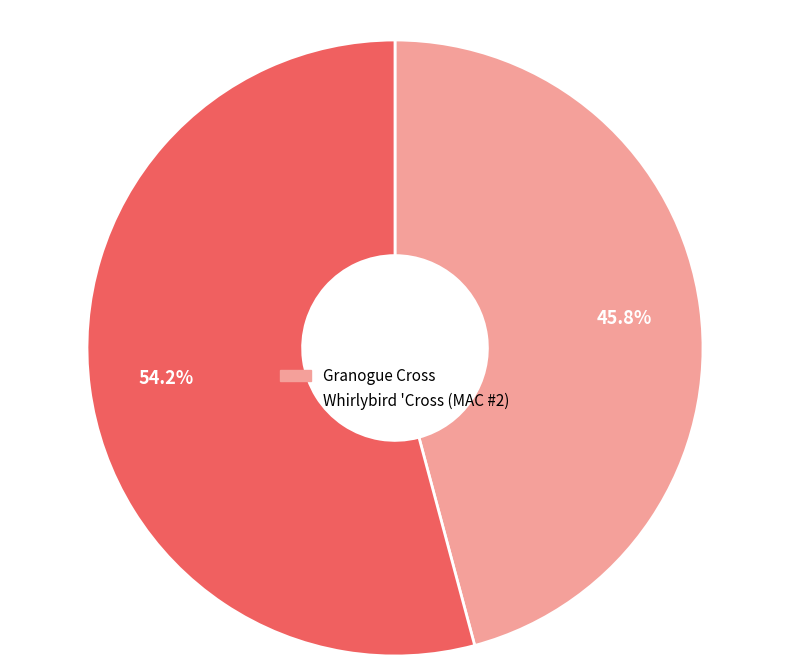

What portion of the pie excludes Granogue Cross?

54.2%